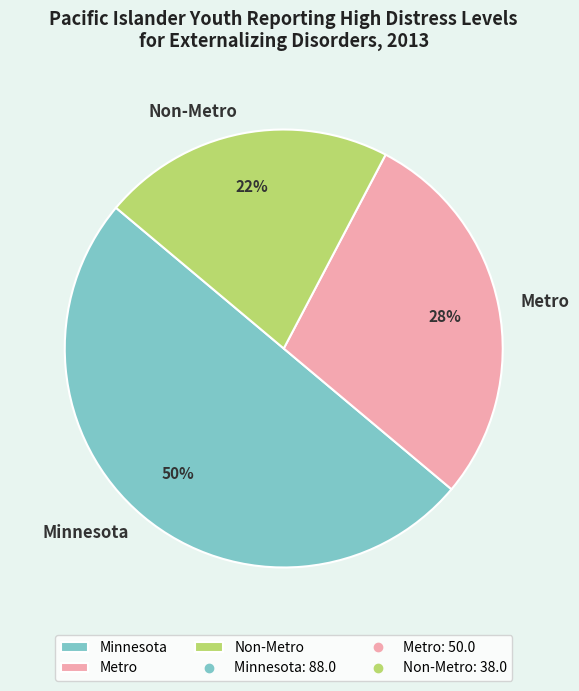

Count the number of slices in the pie.

3